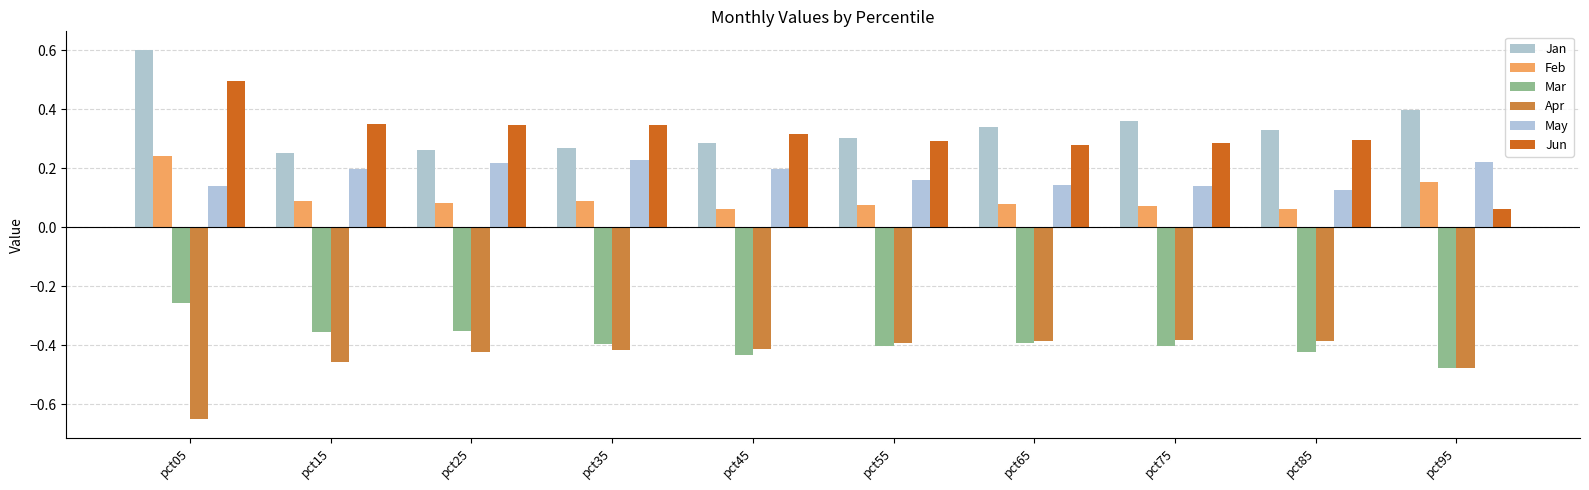

What is the maximum value shown in the chart?

0.6